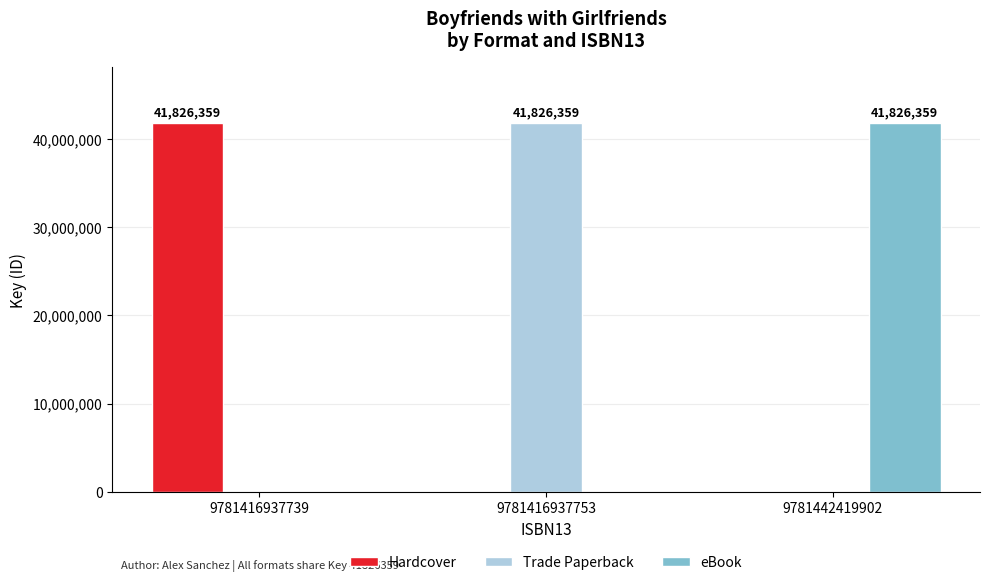

At which label does eBook reach its peak?

9781442419902